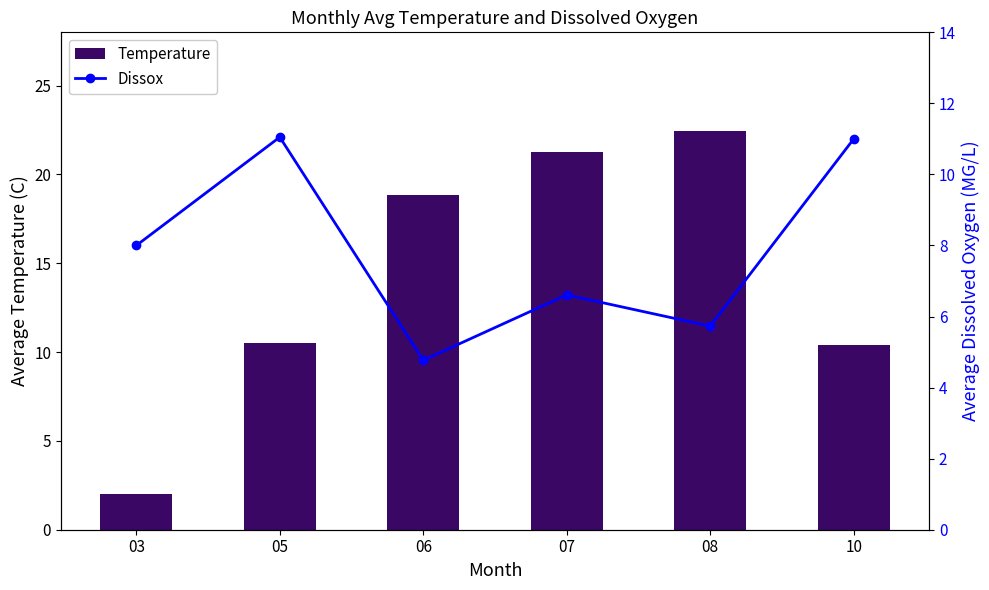

What is the total value across all series at 10?

21.4